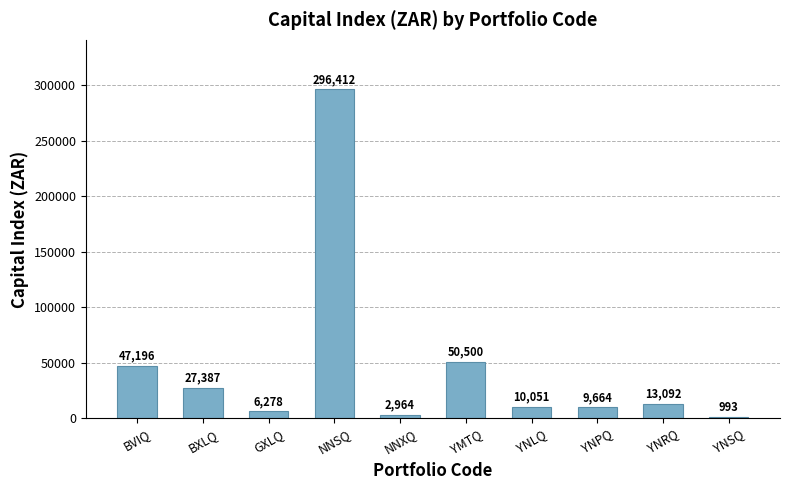

At which category does the chart reach its peak across all series?

NNSQ